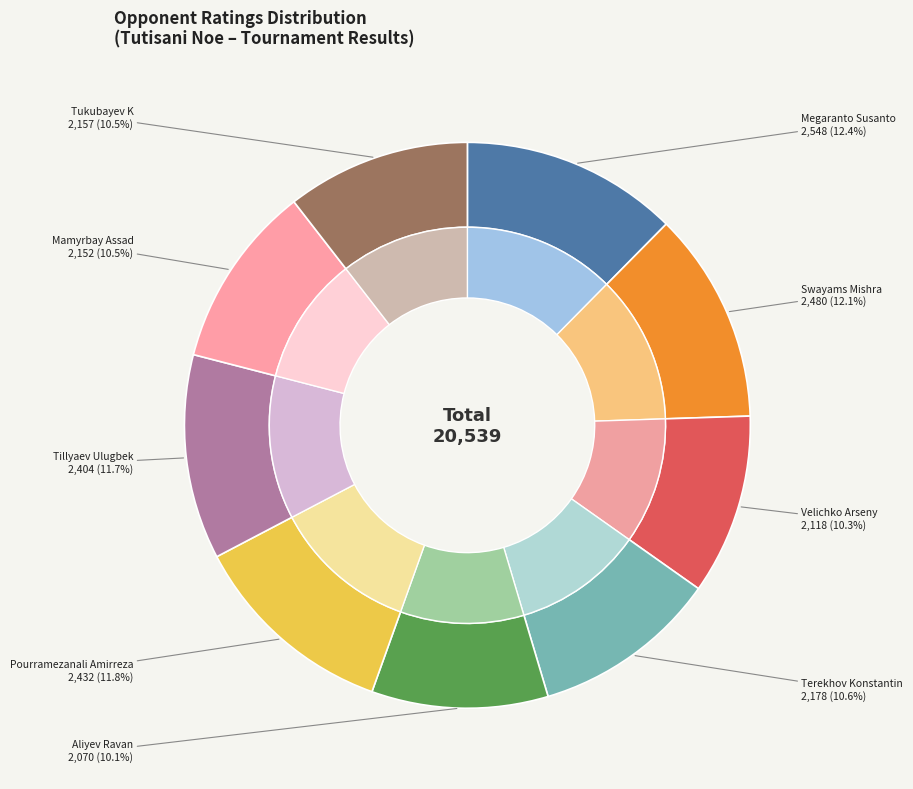

To the nearest percent, what is the difference between the Terekhov Konstantin and Swayams Mishra slice percentages?

1%